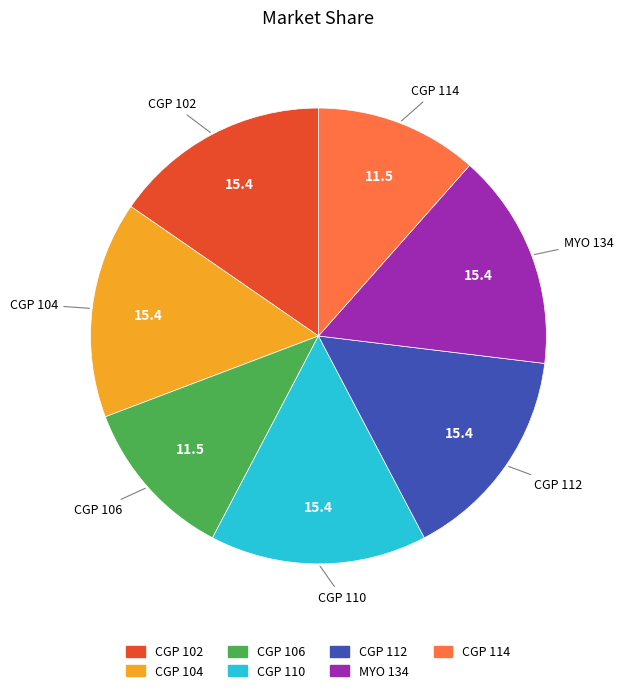

Is the sum of MYO 134 and CGP 112 greater than half?

No